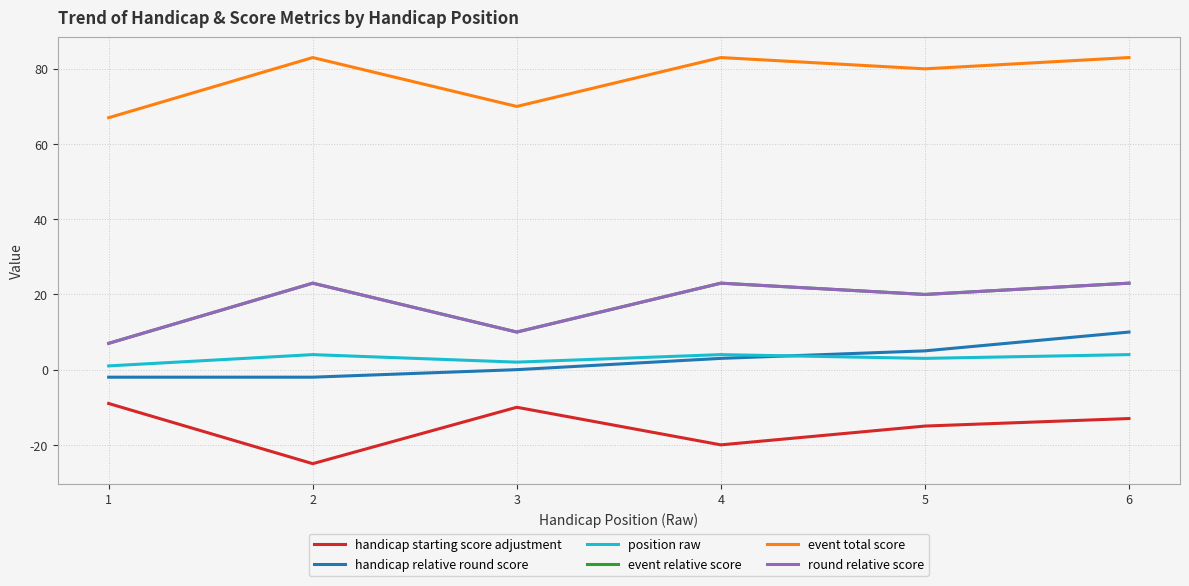

What is the minimum value for handicap starting score adjustment?

-25